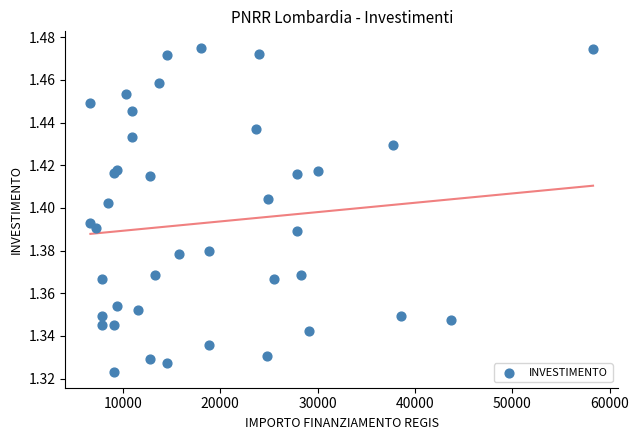

What is the range of X values (max minus min)?

51595.0